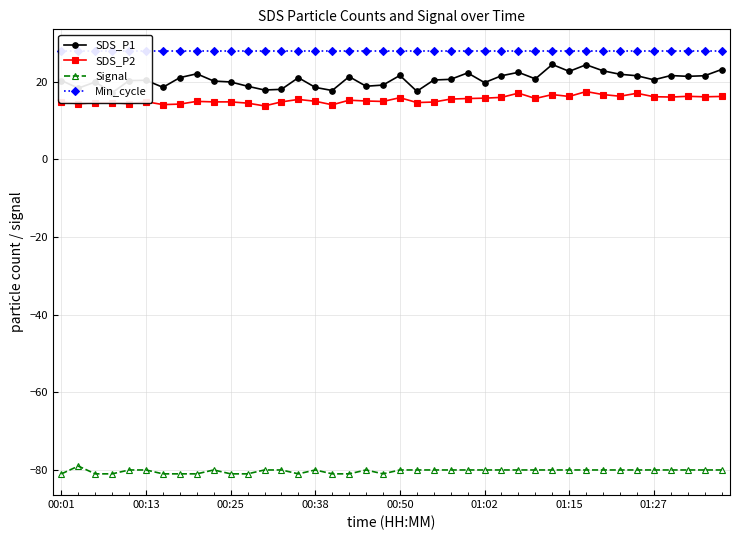

Reading left to right, list all the values displayed in this chart.

SDS_P1: 20.3	18.3	19.9	17.1	20.2	20.3	18.5	21.0	22.0	20.1	19.9	18.8	17.8	18.0	21.0	18.5	17.7	21.3	18.8	19.1	21.6	17.5	20.4	20.6	22.2	19.7	21.5	22.4	20.7	24.4	22.6	24.3	22.8	21.9	21.5	20.4	21.6	21.4	21.5	23.1
SDS_P2: 14.8	14.3	14.6	14.6	14.3	14.8	14.1	14.2	14.9	14.8	14.8	14.4	13.7	14.8	15.4	14.9	14.0	15.2	15.0	14.9	15.8	14.6	14.7	15.5	15.6	15.7	15.9	17.0	15.7	16.6	16.2	17.4	16.6	16.2	17.0	16.1	16.0	16.2	16.1	16.2
Signal: -81.0	-79.0	-81.0	-81.0	-80.0	-80.0	-81.0	-81.0	-81.0	-80.0	-81.0	-81.0	-80.0	-80.0	-81.0	-80.0	-81.0	-81.0	-80.0	-81.0	-80.0	-80.0	-80.0	-80.0	-80.0	-80.0	-80.0	-80.0	-80.0	-80.0	-80.0	-80.0	-80.0	-80.0	-80.0	-80.0	-80.0	-80.0	-80.0	-80.0
Min_cycle: 28.0	28.0	28.0	28.0	28.0	28.0	28.0	28.0	28.0	28.0	28.0	28.0	28.0	28.0	28.0	28.0	28.0	28.0	28.0	28.0	28.0	28.0	28.0	28.0	28.0	28.0	28.0	28.0	28.0	28.0	28.0	28.0	28.0	28.0	28.0	28.0	28.0	28.0	28.0	28.0